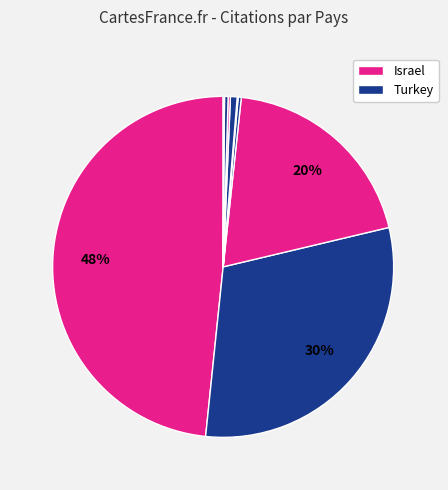

Count the number of slices in the pie.

9